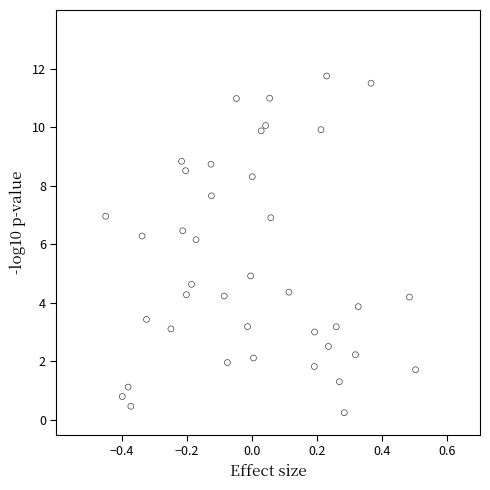

What is the range of Y values (max minus min)?

11.5